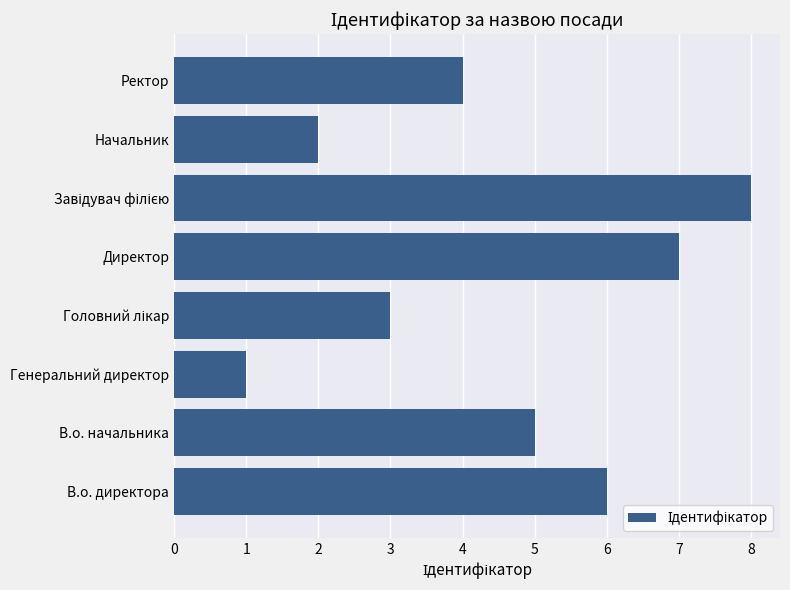

What is the difference between the maximum and minimum values?

7